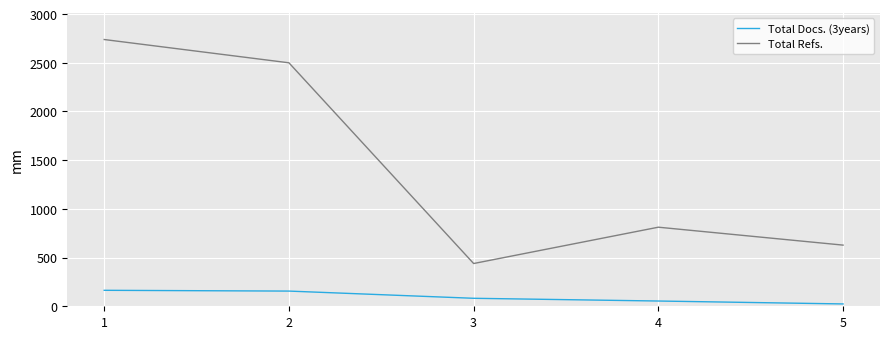

True or false: Total Docs. (3years) and Total Refs. intersect in this chart.

False